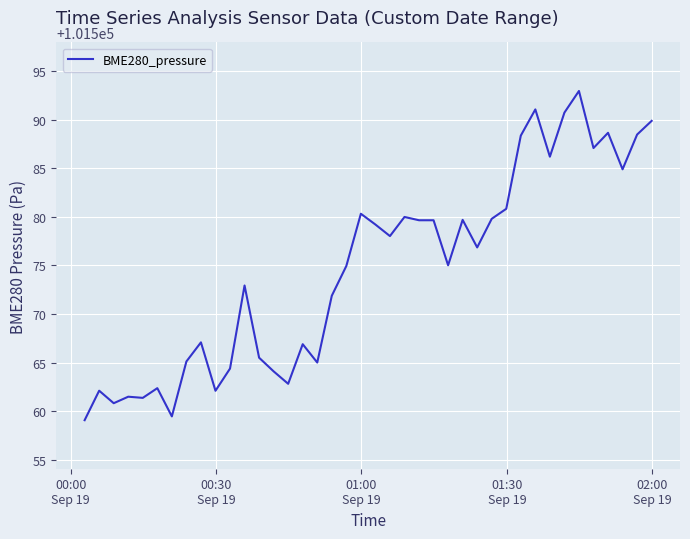

What is the difference between the maximum and minimum values?

33.9